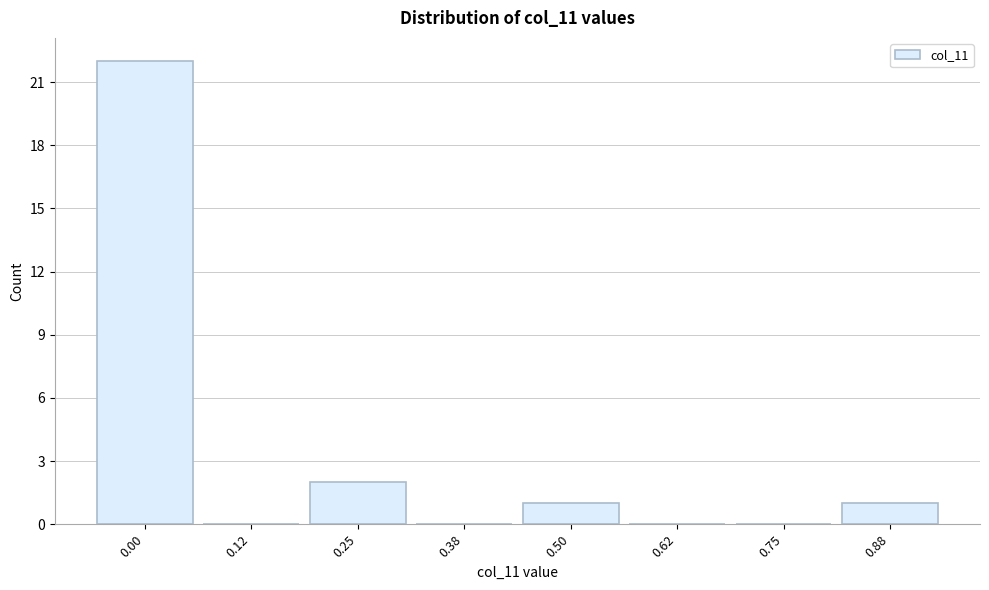

Reading left to right, extract all data points from this chart.

0.00=22	0.12=0	0.25=2	0.38=0	0.50=1	0.62=0	0.75=0	0.88=1